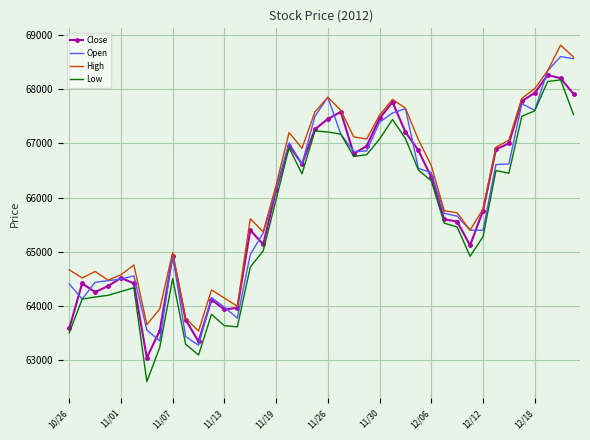

What is the minimum value shown in the chart?

62610